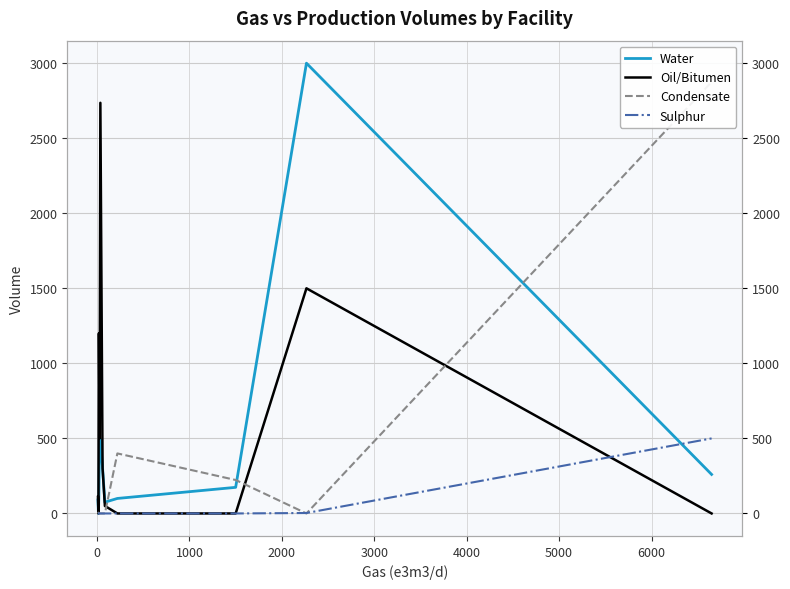

What are all the series names shown in the legend?

Water, Oil/Bitumen, Condensate, Sulphur